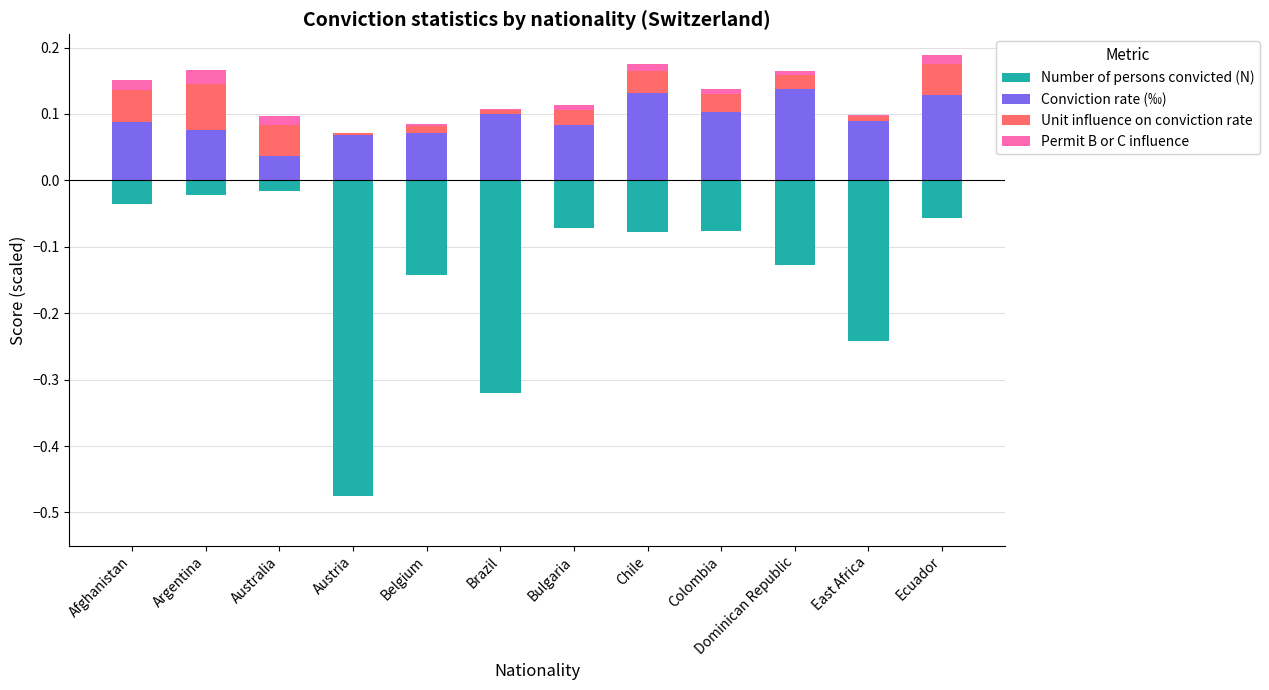

At which label does Conviction rate (‰) reach its peak?

Dominican Republic